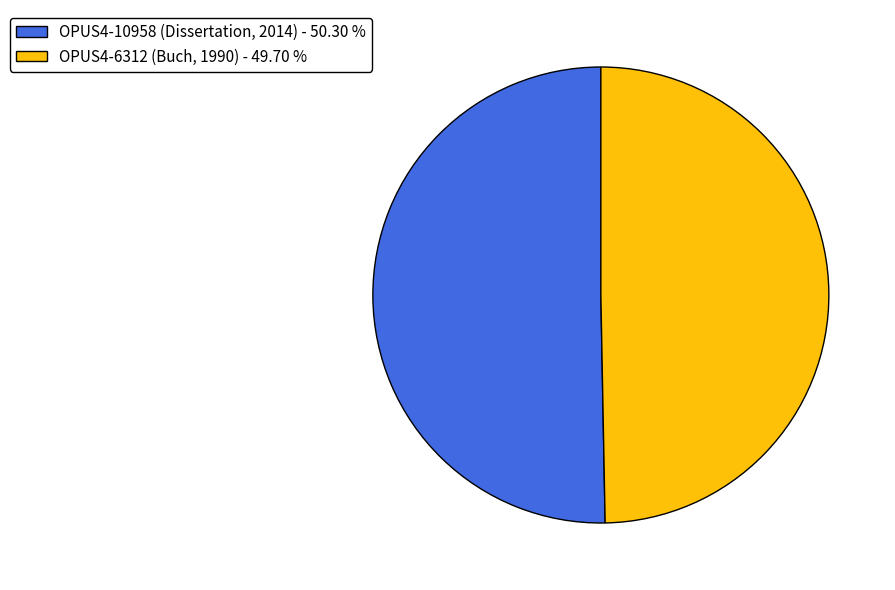

Between OPUS4-10958 (Dissertation, 2014) - 50.30 % and OPUS4-6312 (Buch, 1990) - 49.70 %, which is larger?

OPUS4-10958 (Dissertation, 2014) - 50.30 %